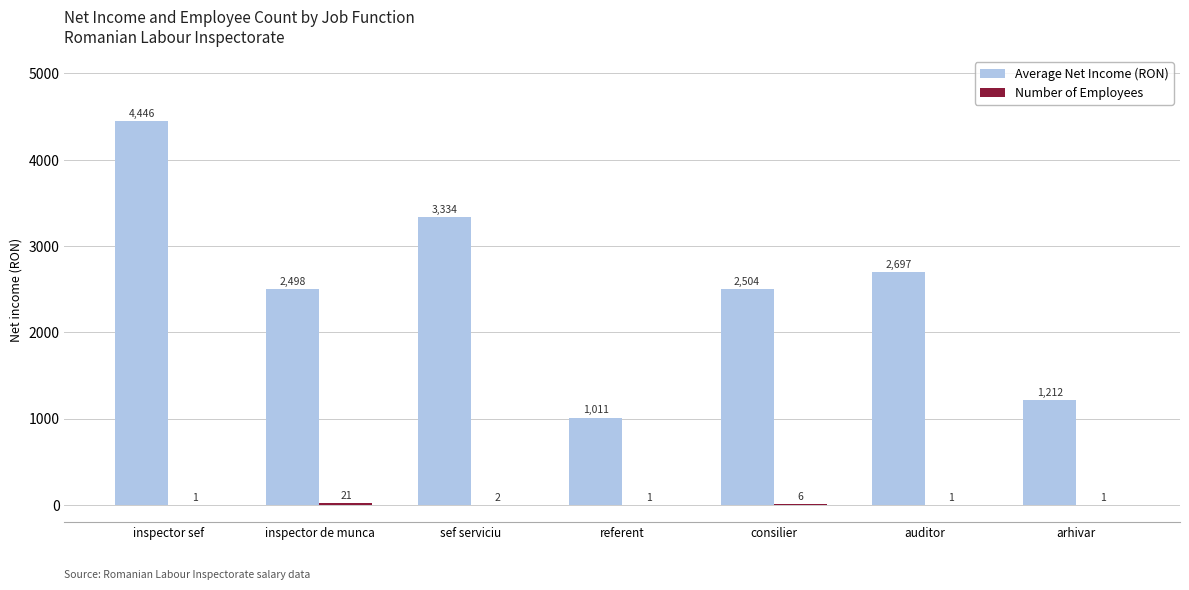

Between referent and arhivar, which series saw the biggest shift?

Average Net Income (RON)